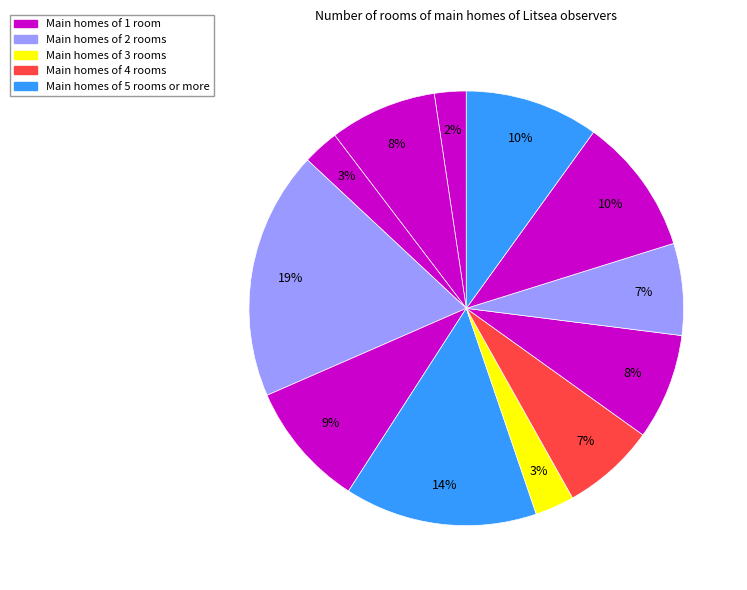

Is there any slice that represents more than half of the pie?

No